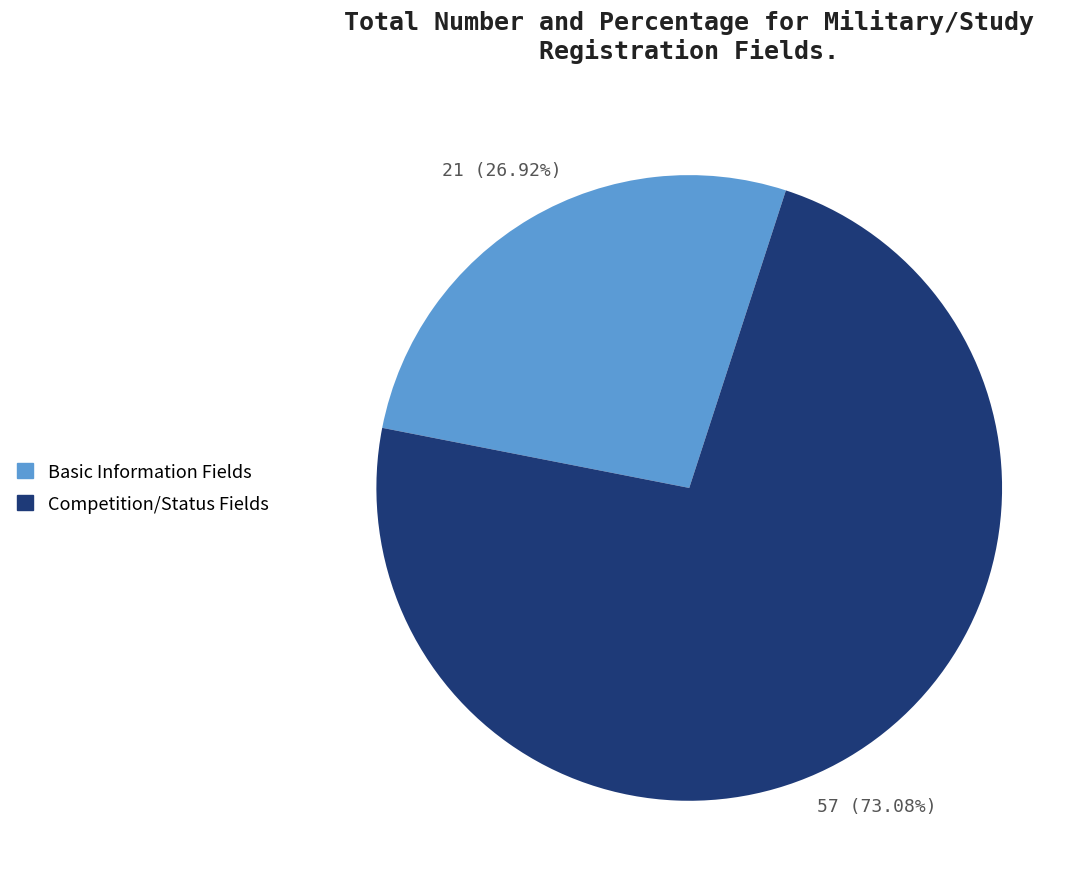

Is there a majority slice in this chart?

Yes